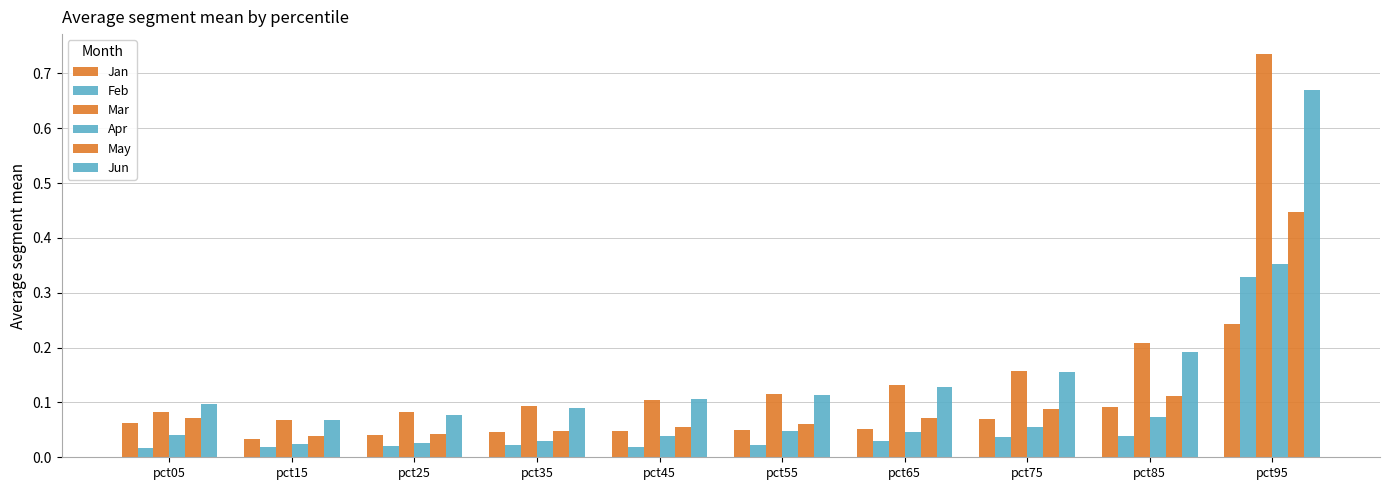

How many bars are there in total?

60